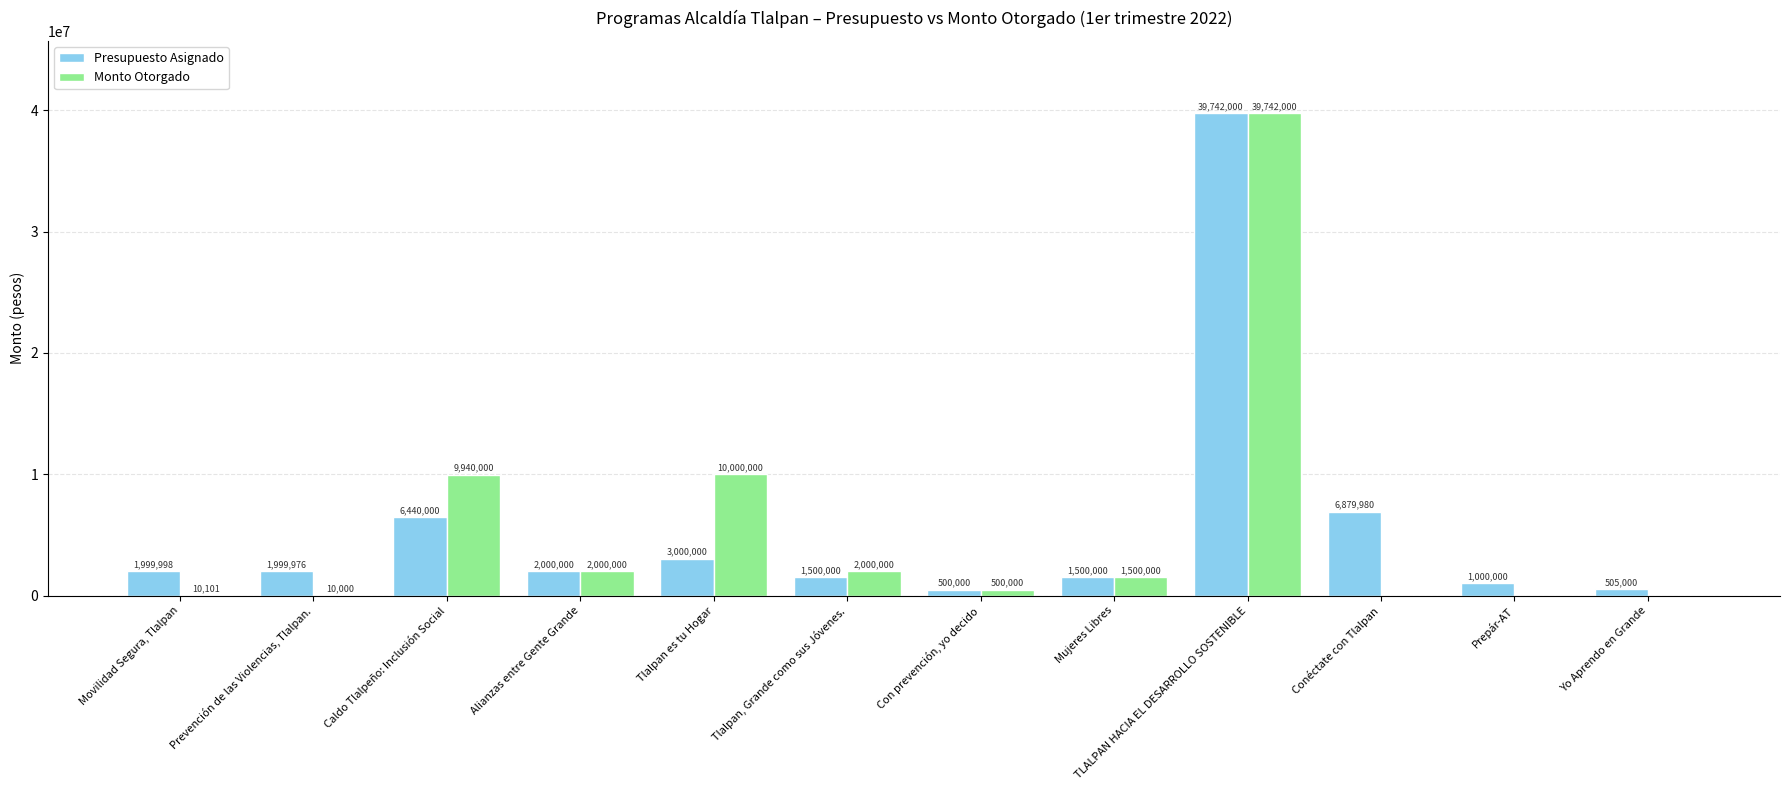

Where is Monto Otorgado nearest to the value 19871000?

Tlalpan es tu Hogar